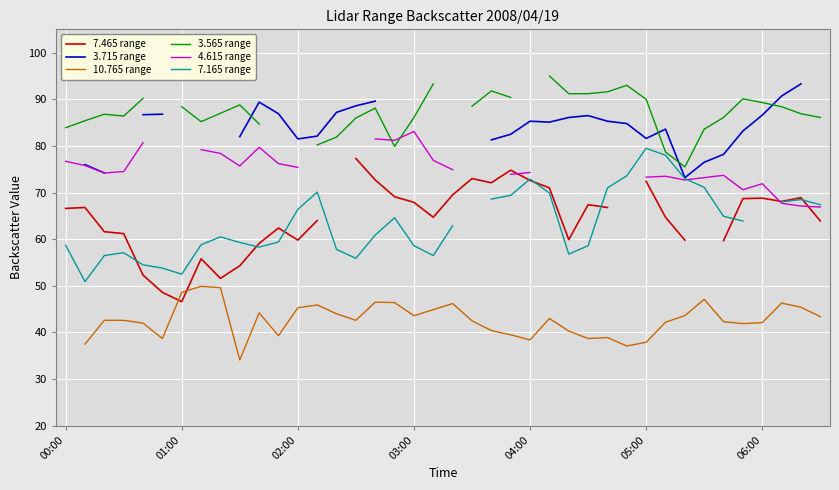

How many data points in 3.565 range are above 88?

17